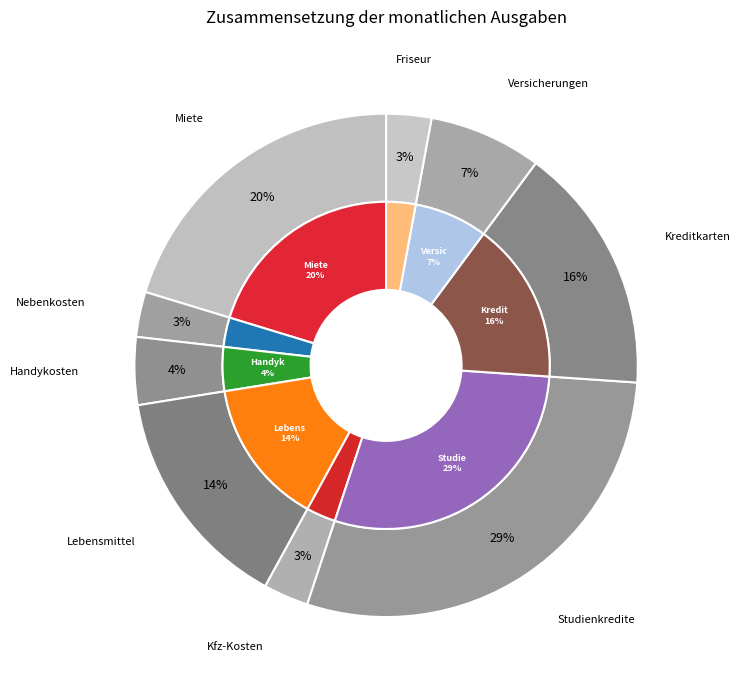

Is there any slice that represents more than half of the pie?

No